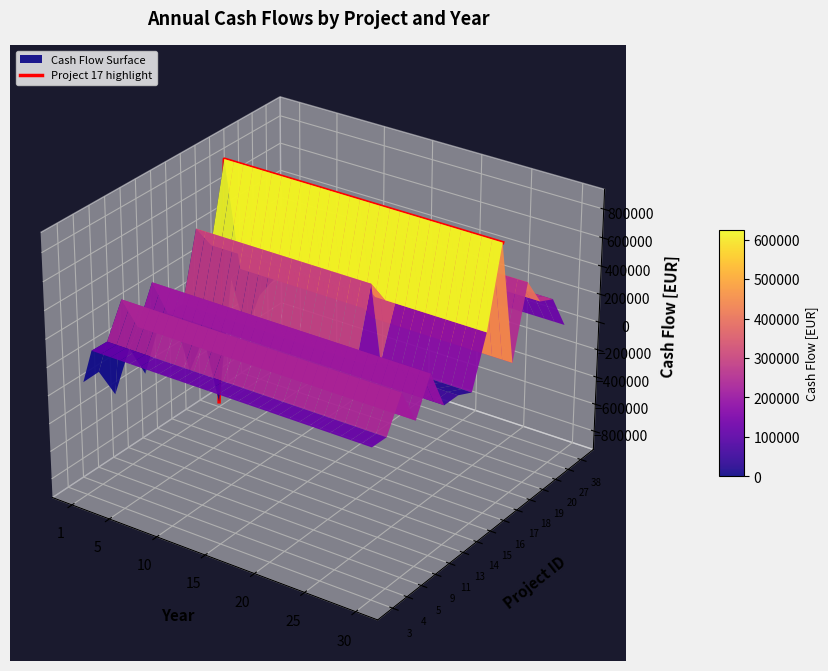

Is it true that the value at 28 is 0.0?

False